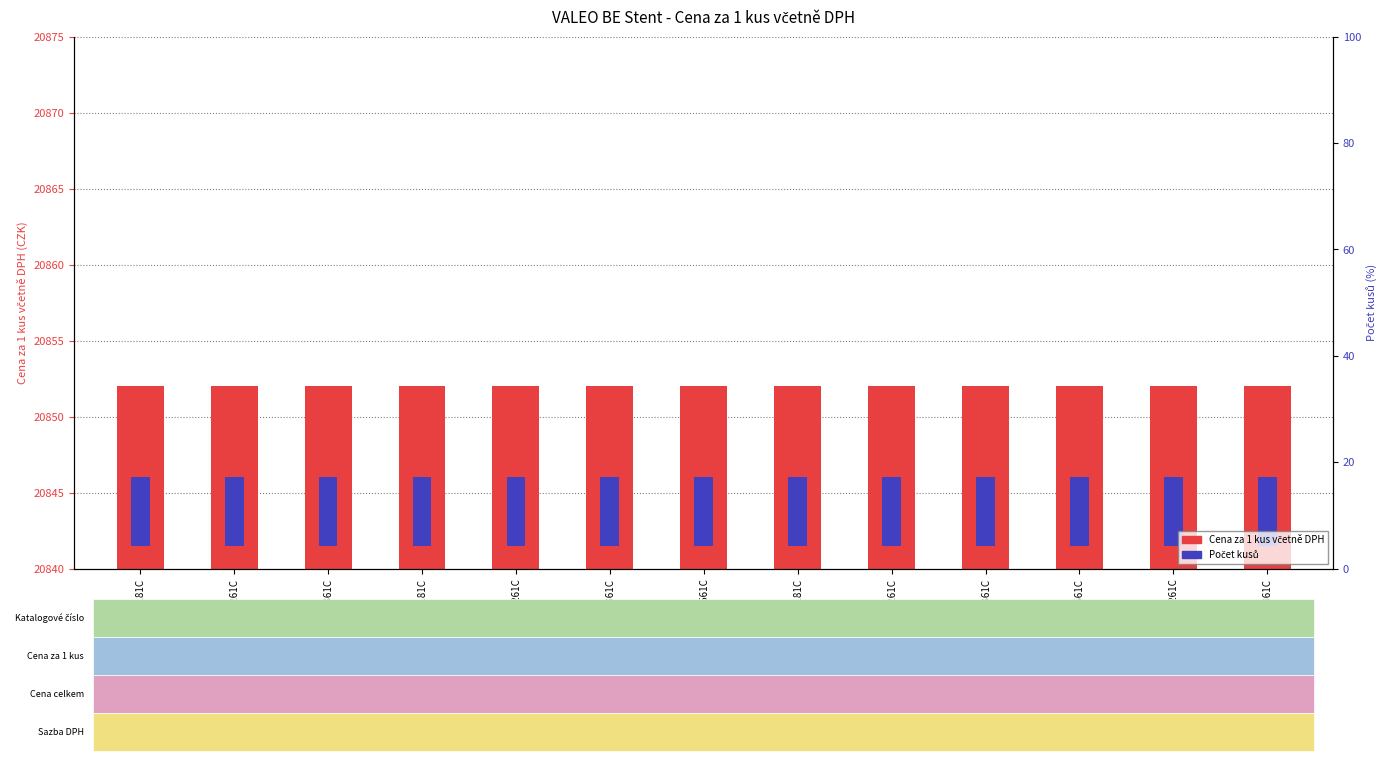

Which series has the largest total across all categories?

Cena za 1 kus včetně DPH